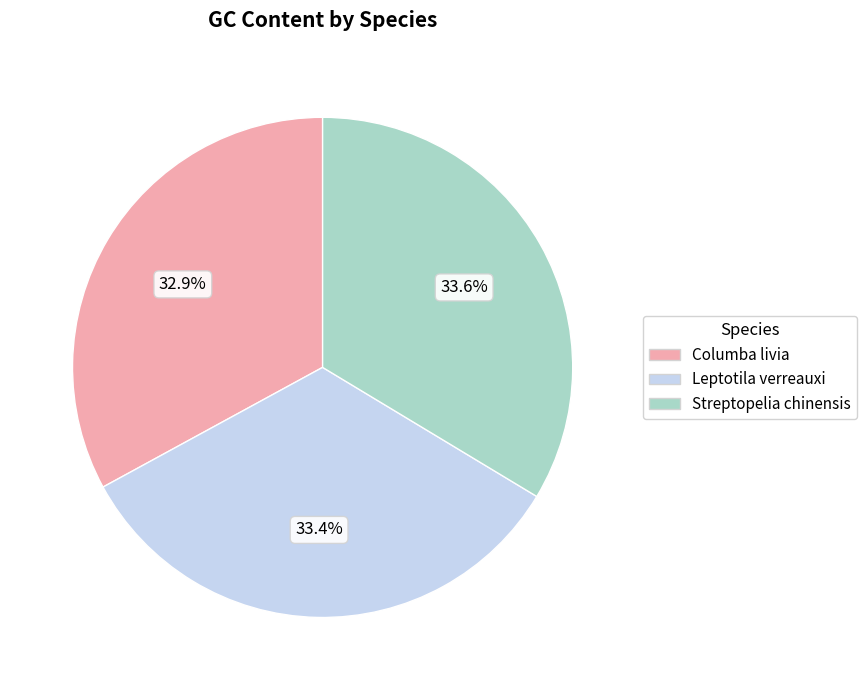

What is the ratio of the value at Leptotila verreauxi to the value at Streptopelia chinensis?

1.0